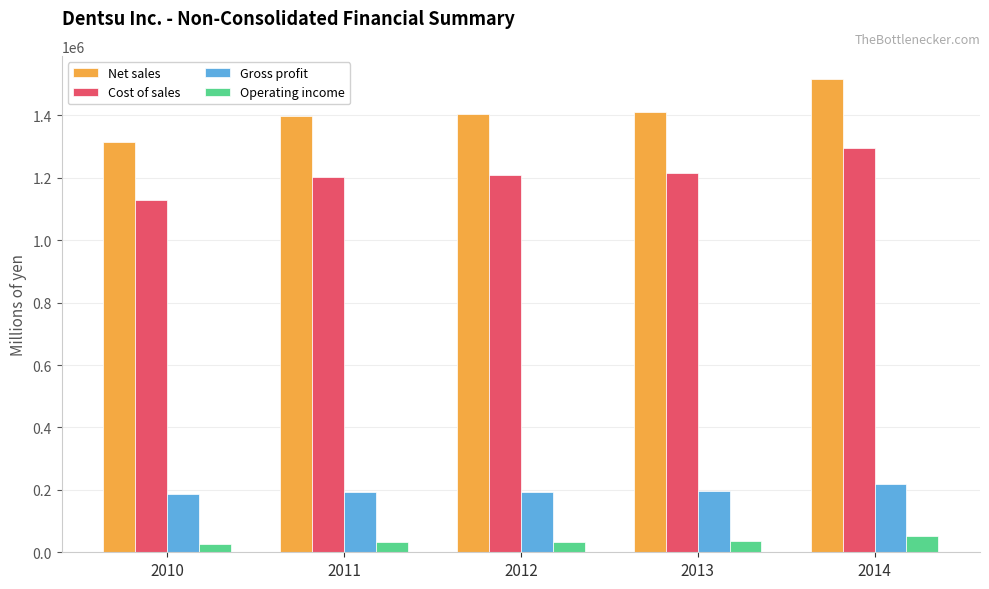

Which series has the largest range (max minus min)?

Net sales